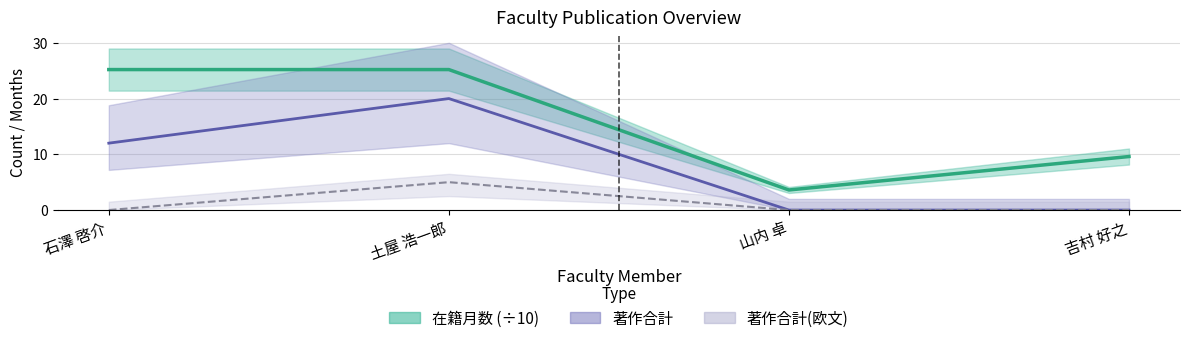

Where does the data first go above 25?

石澤 啓介